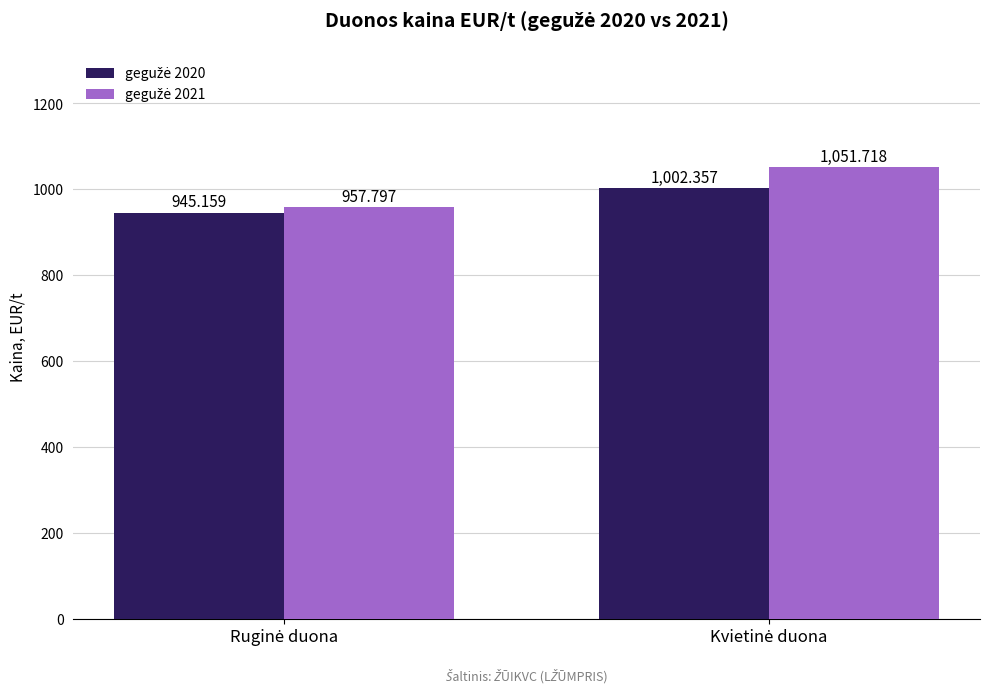

The gegužė 2021 series shows 1262.8 at Ruginė duona. True or false?

False